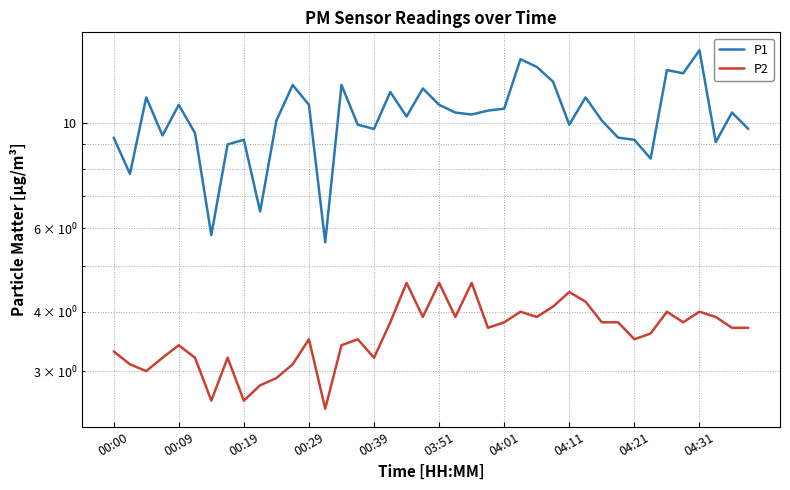

What are all the series names shown in the legend?

P1, P2